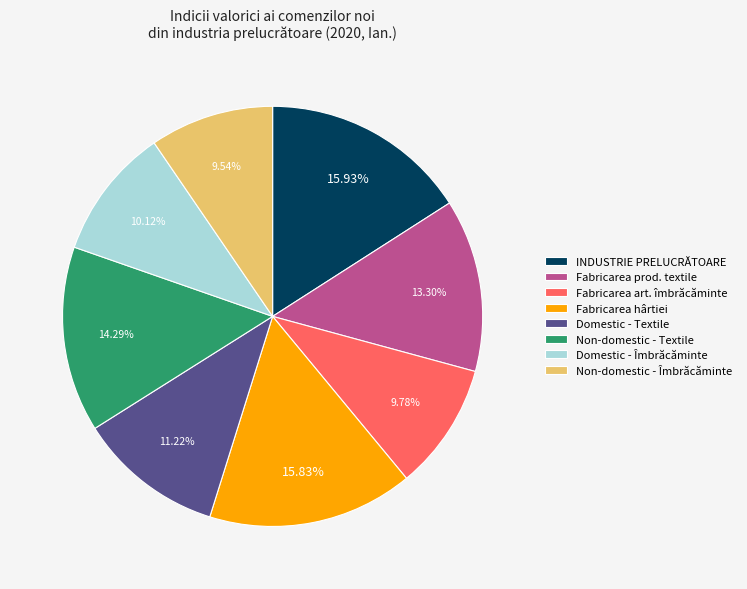

Is the sum of Domestic - Textile and INDUSTRIE PRELUCRĂTOARE greater than half?

No